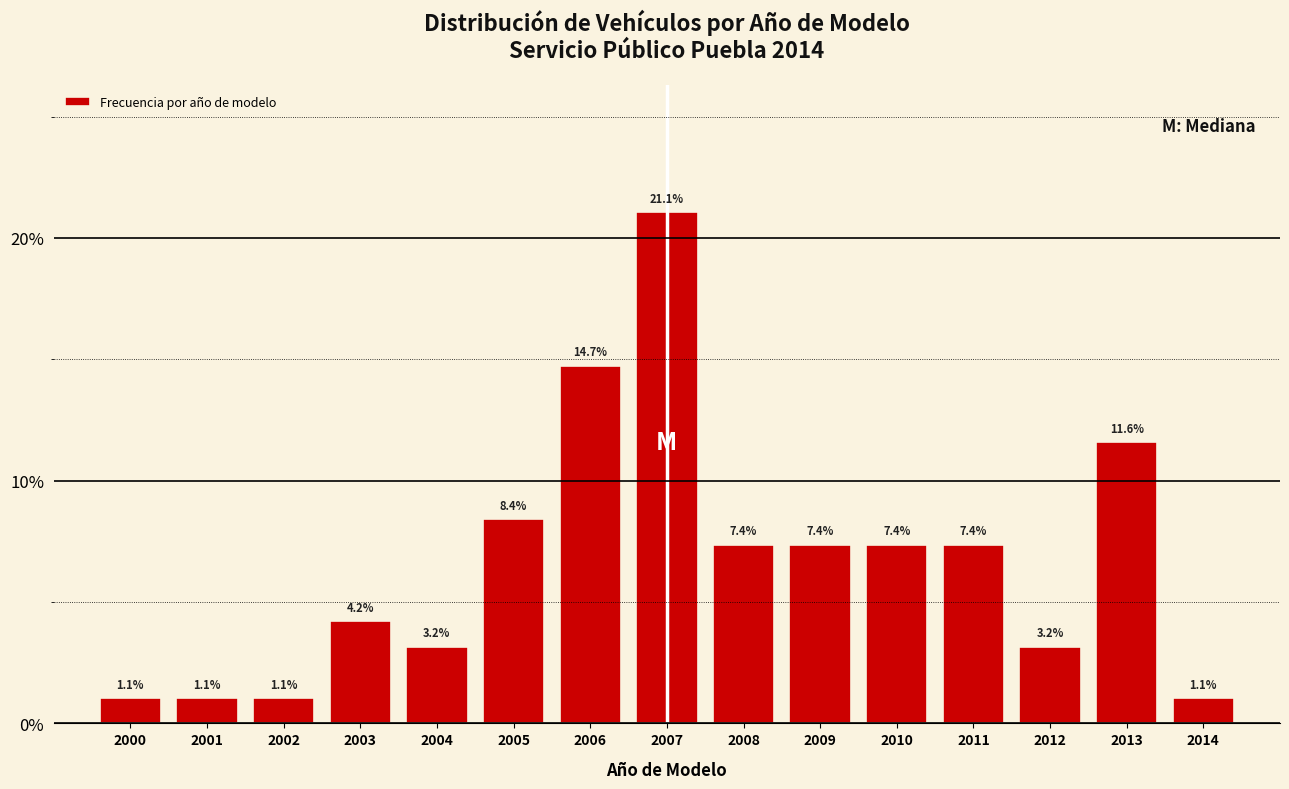

Reading left to right, transcribe all the data shown in this chart.

1.1	1.1	1.1	4.2	3.2	8.4	14.7	21.1	7.4	7.4	7.4	7.4	3.2	11.6	1.1